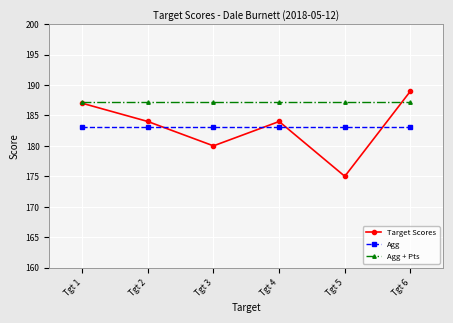

Reading right to left, list all the values displayed in this chart.

Target Scores: 189.0	175.0	184.0	180.0	184.0	187.0
Agg: 183.2	183.2	183.2	183.2	183.2	183.2
Agg + Pts: 187.2	187.2	187.2	187.2	187.2	187.2